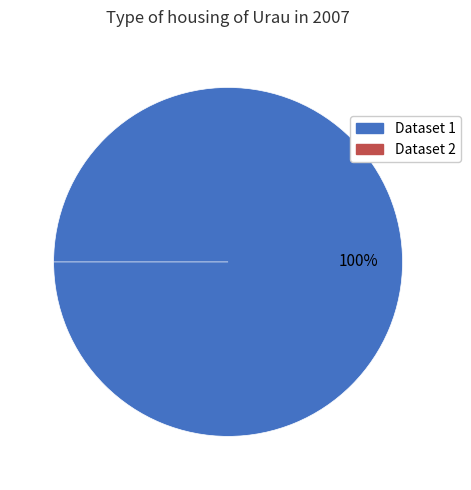

How much of the chart is everything except 649b7f11078190f89ee7718e?

100.0%